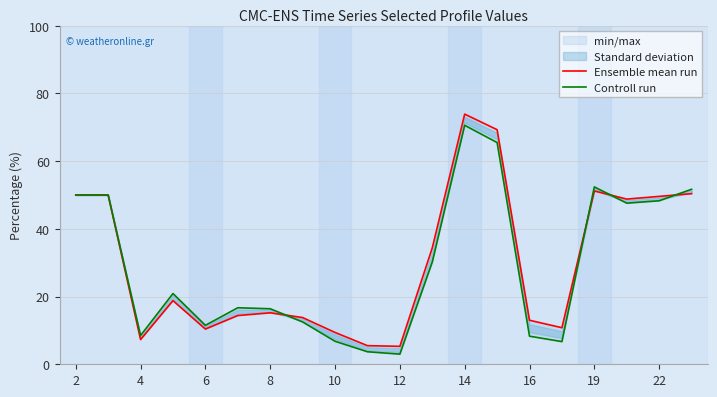

Rank the series by their maximum value, from lowest to highest.

Controll run, Ensemble mean run